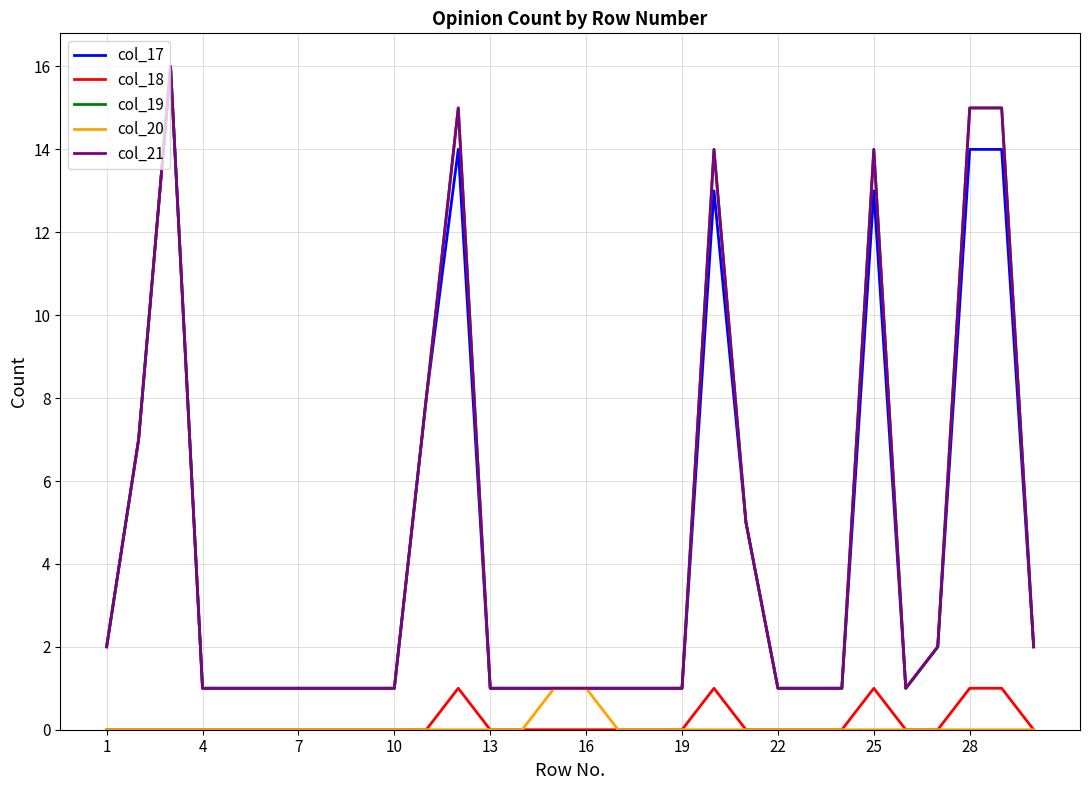

Rank the series by their maximum value, from highest to lowest.

col_17, col_19, col_21, col_18, col_20